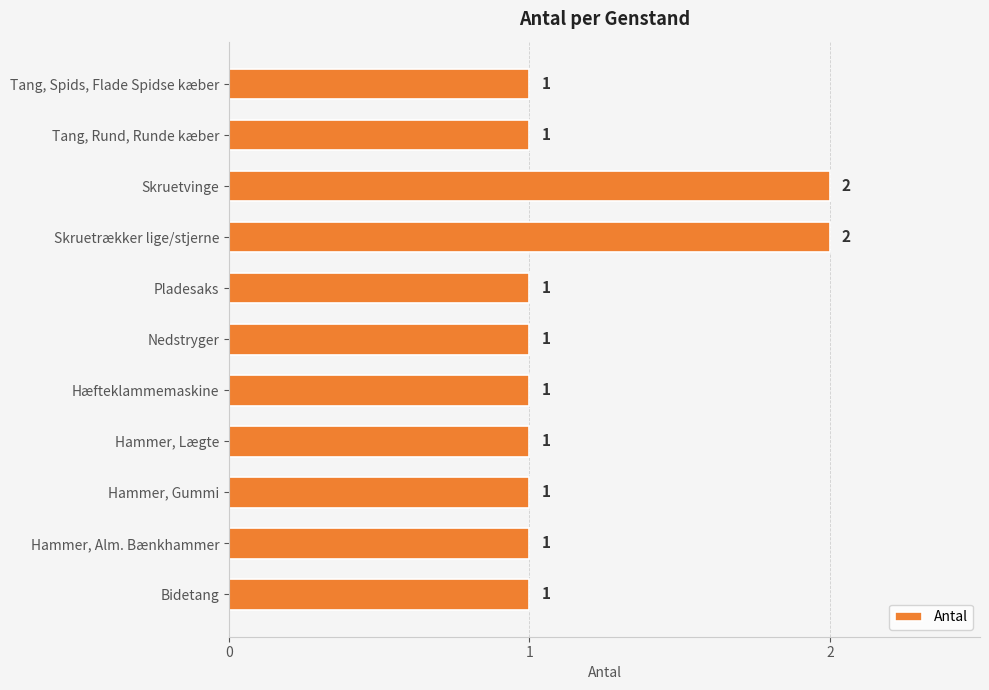

The chart shows a value of 3 at Skruetvinge. True or false?

False